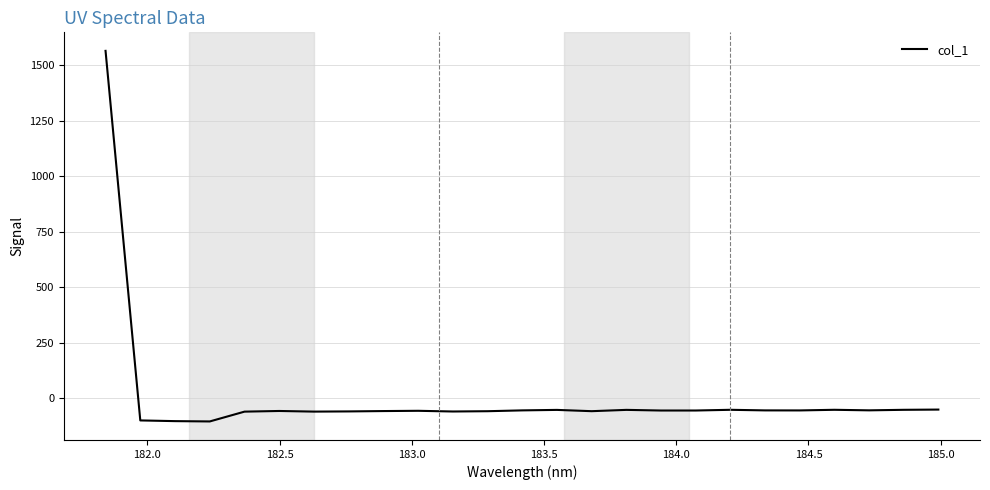

What is the smallest value displayed?

-104.0